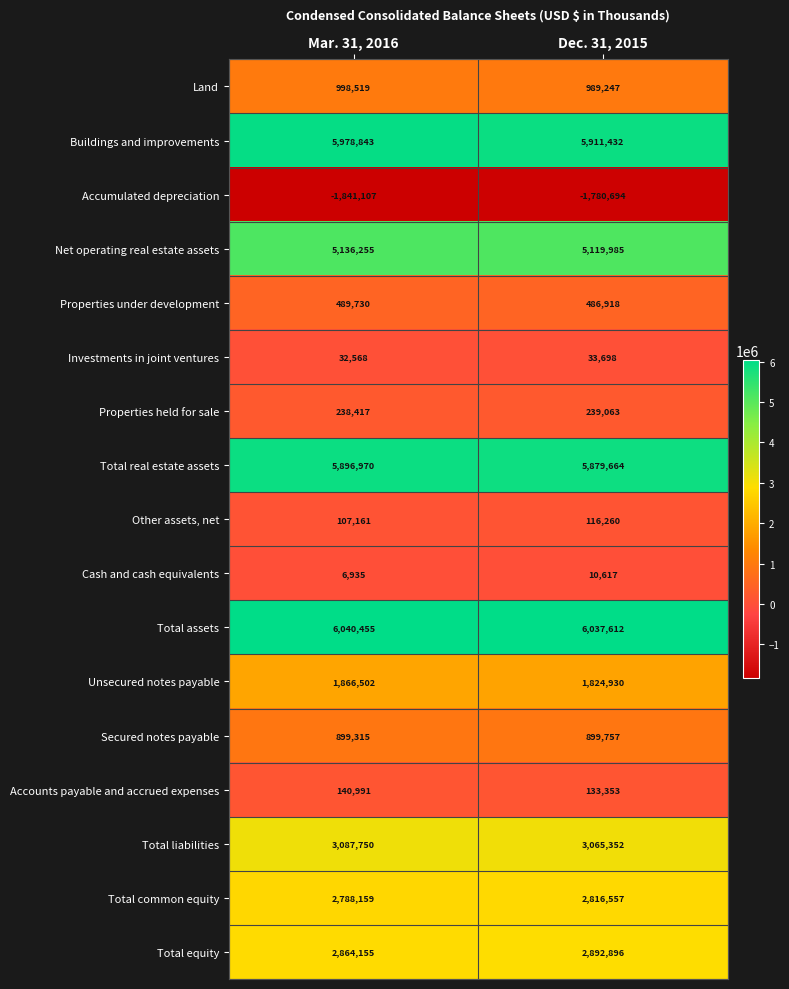

Between Mar. 31, 2016 and Dec. 31, 2015, which series saw the biggest shift?

Buildings and improvements